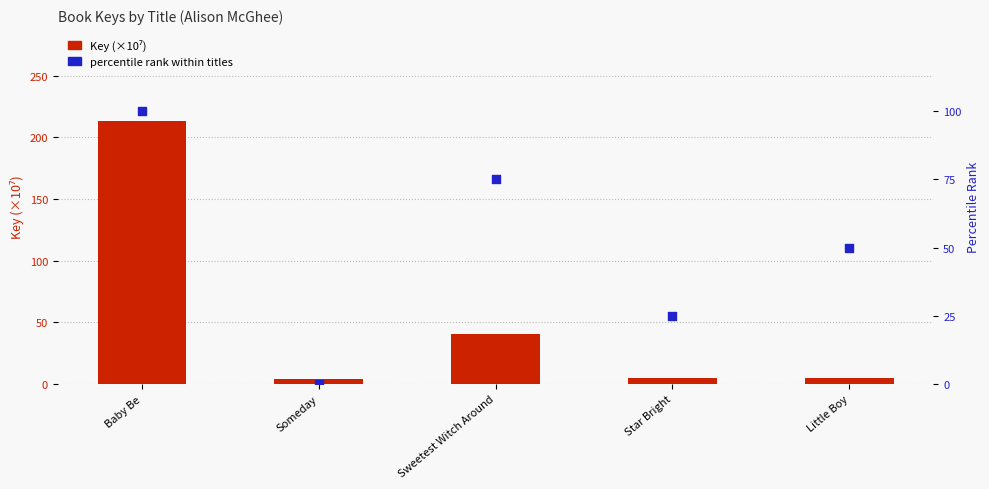

Which series contains the highest Y value?

Key (×10⁷)